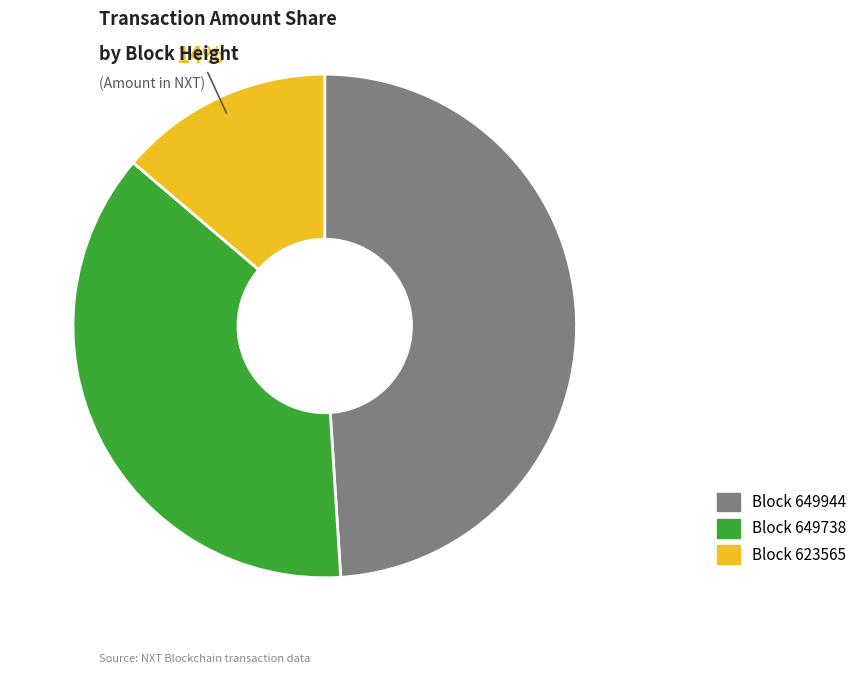

To the nearest percent, what is the difference between the largest and smallest slice percentages?

35%